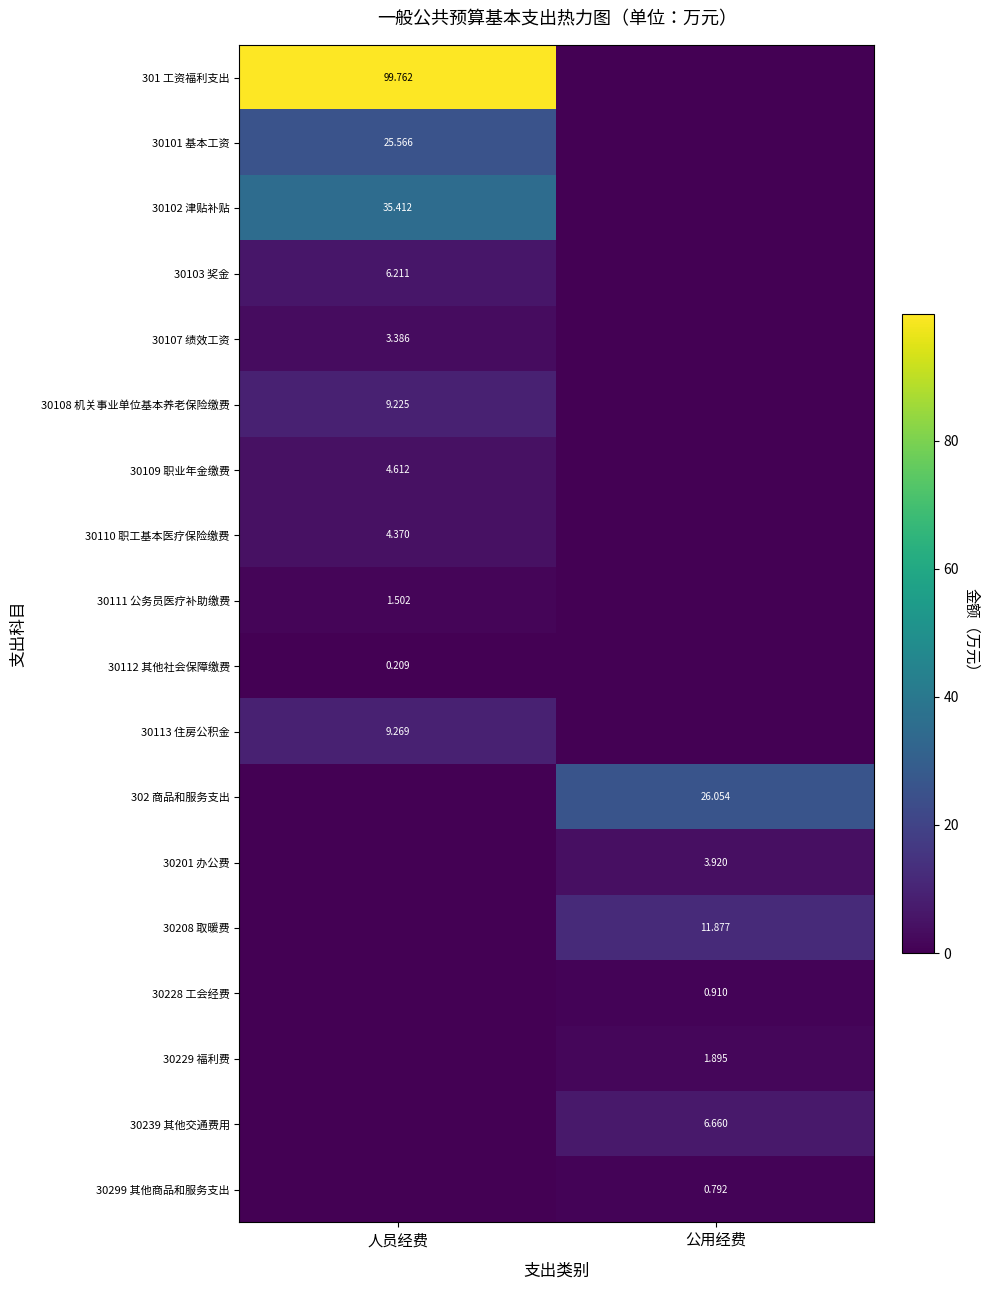

Is the value of 30201 办公费 at 公用经费 greater than the value of 302 商品和服务支出 at 公用经费?

No